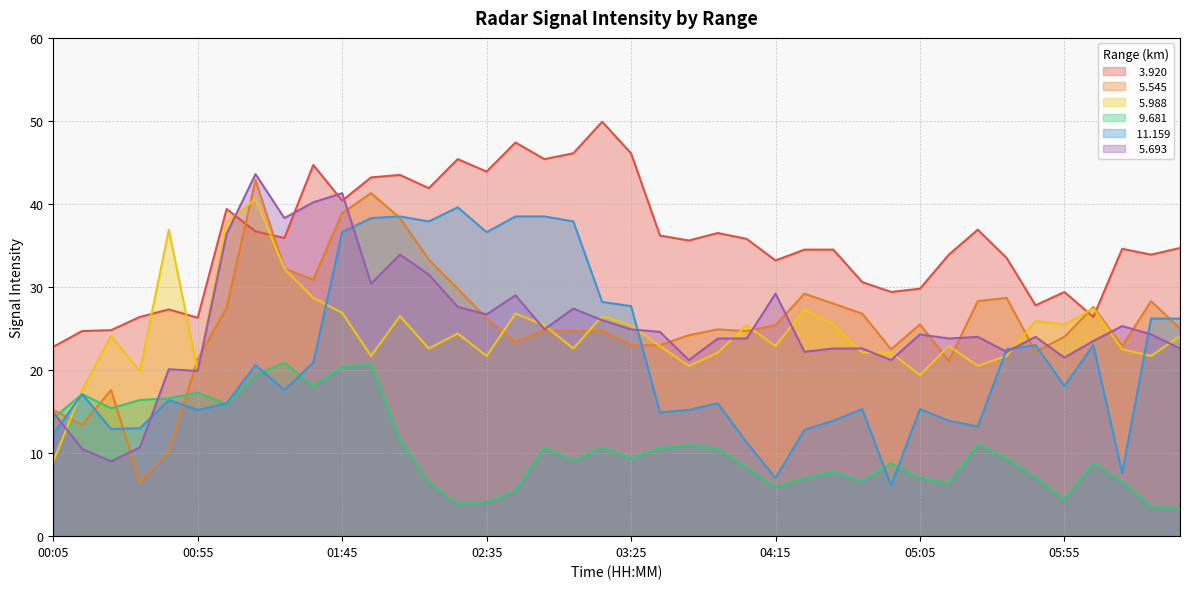

True or false:   3.920 and   9.681 cross at least once.

False